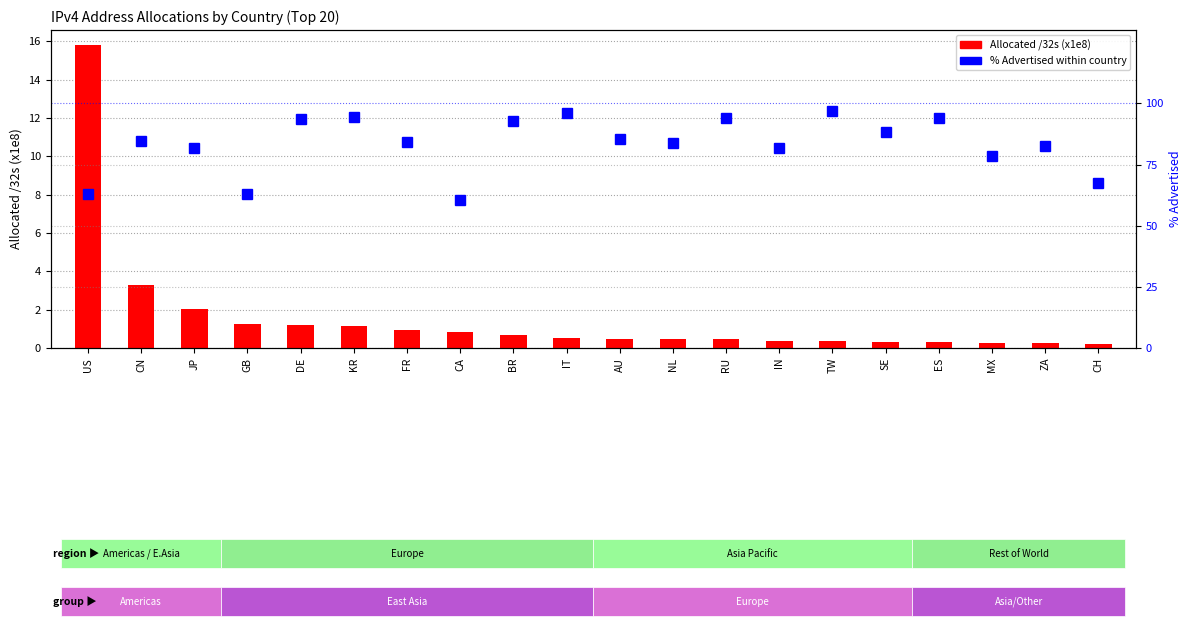

What is the value of the Allocated /32s bar at the 10th from the left?

0.5